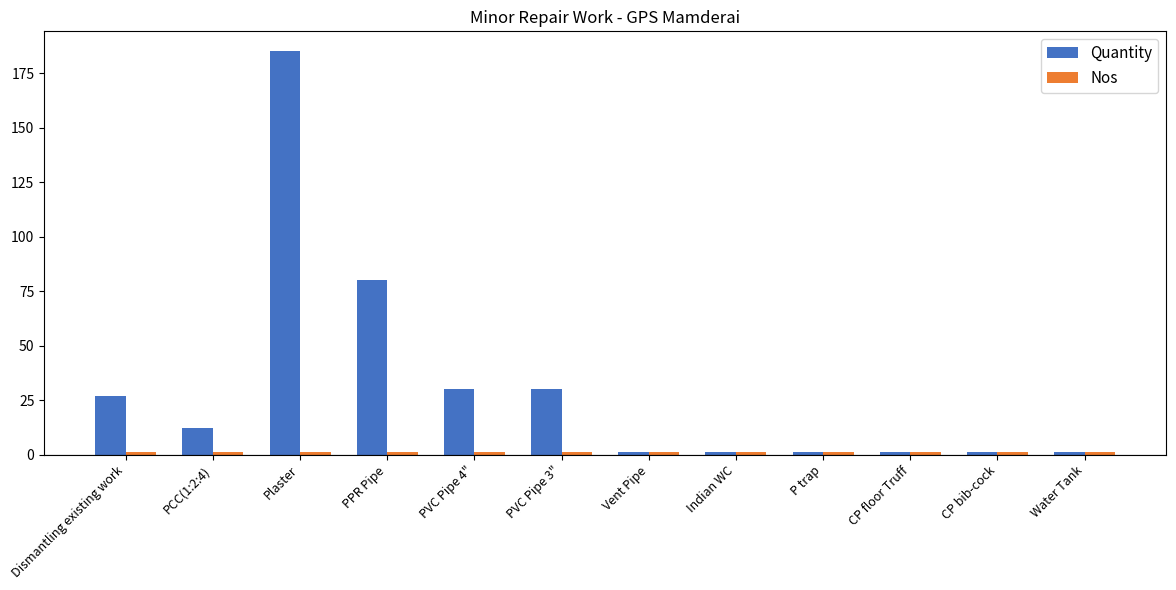

How many groups of bars are there?

12